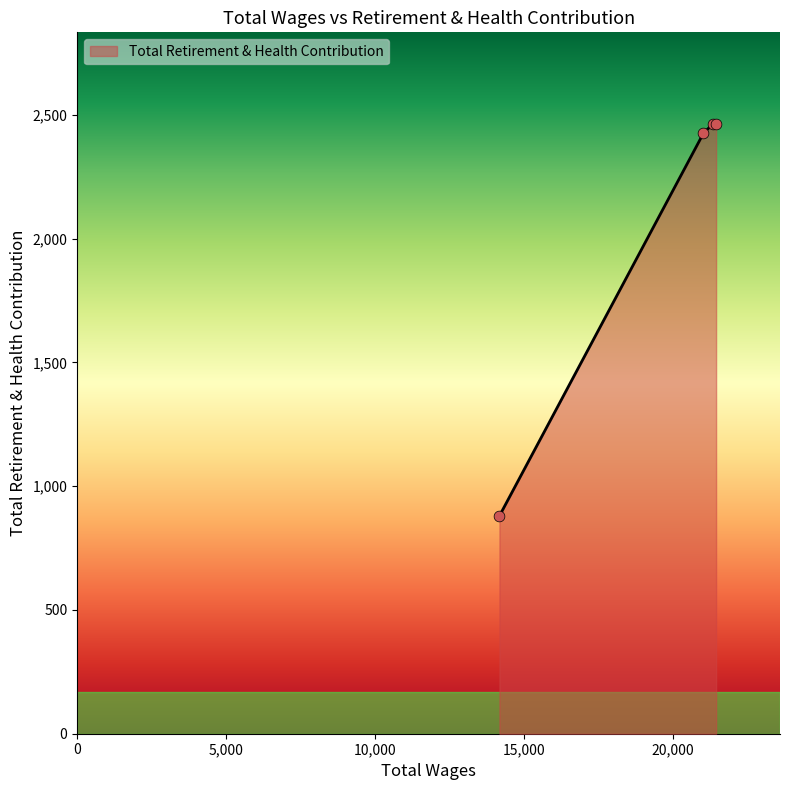

What is the average value?

2058